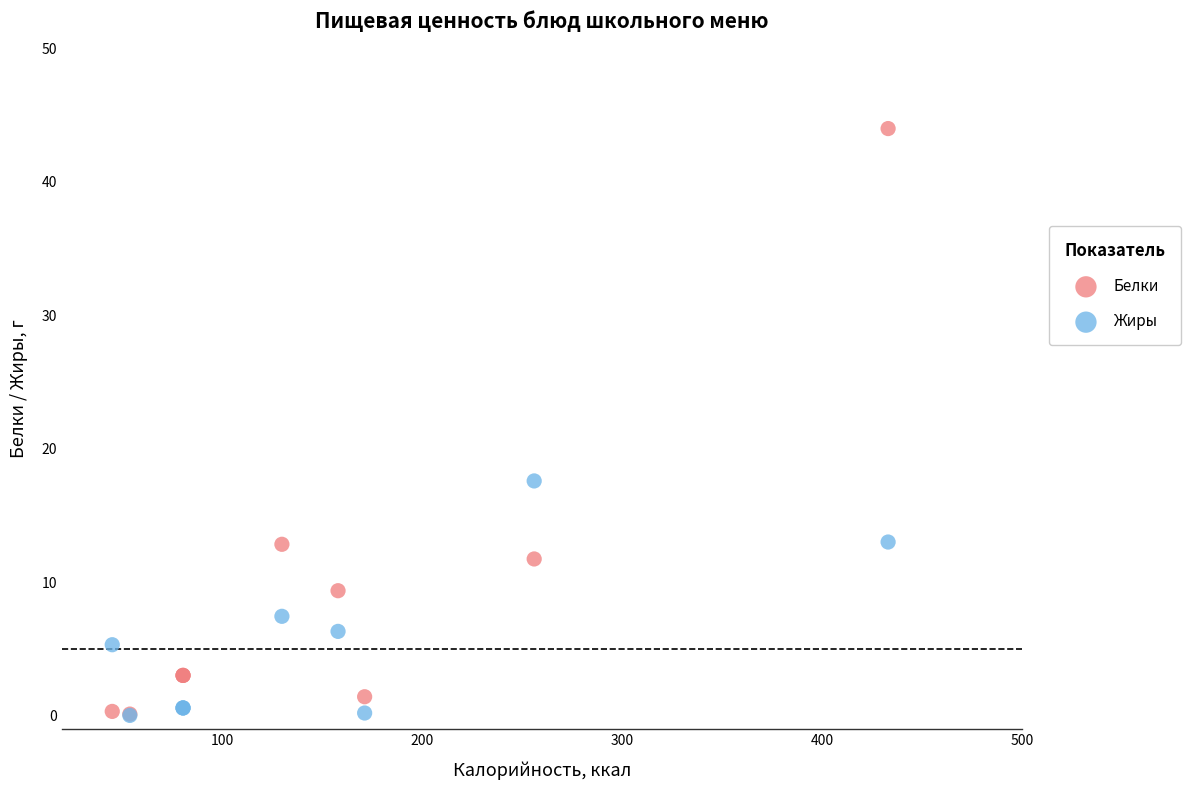

What are all the series names shown in the legend?

Белки, Жиры